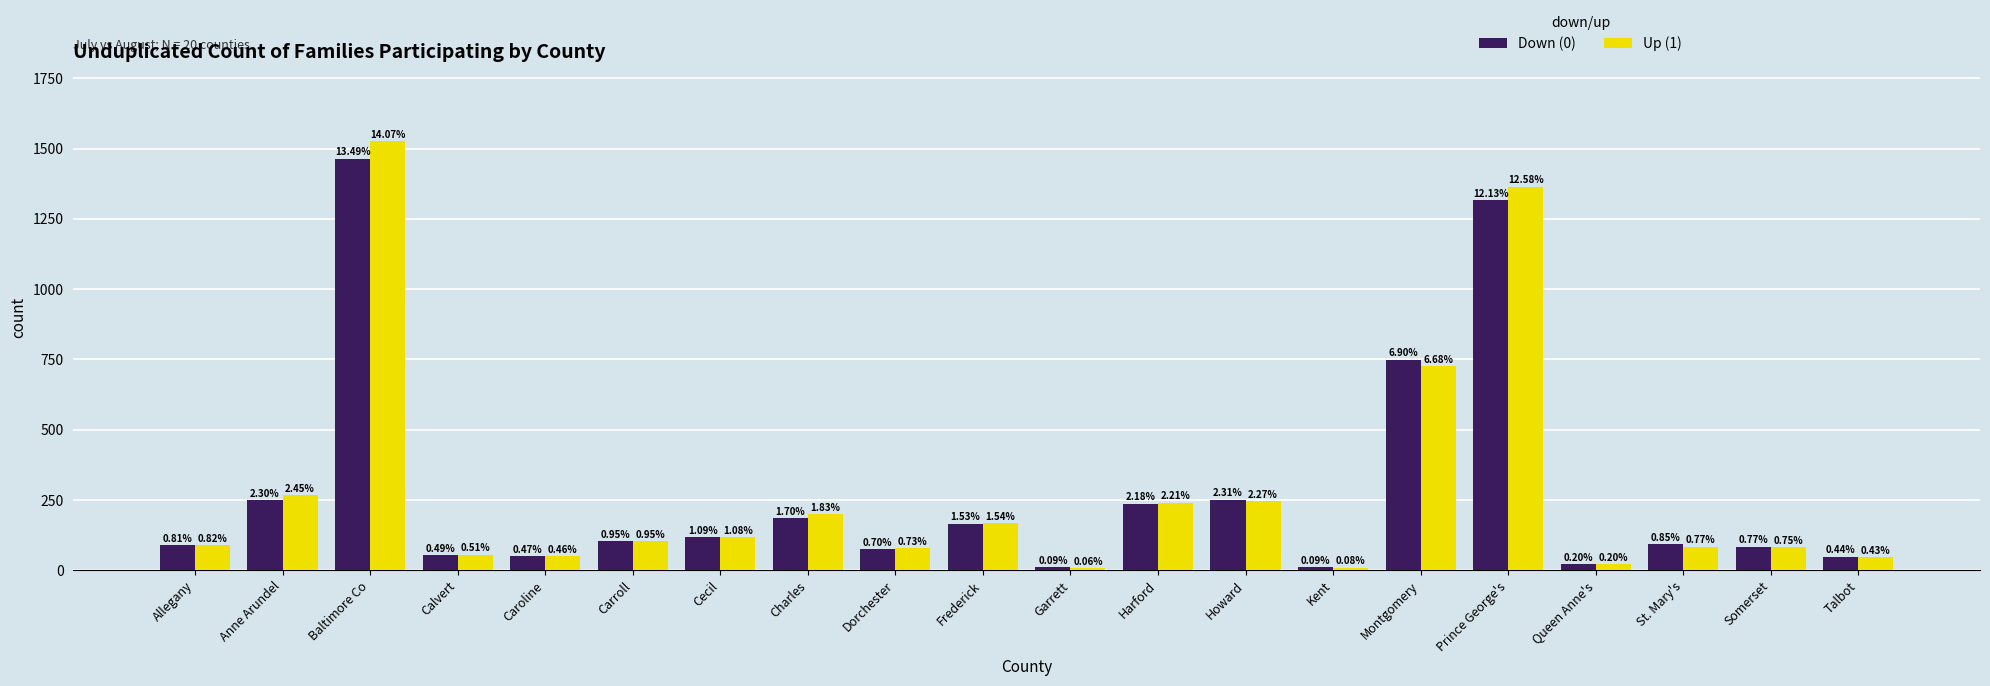

Rank the series at Talbot from highest to lowest value.

Down (0), Up (1)